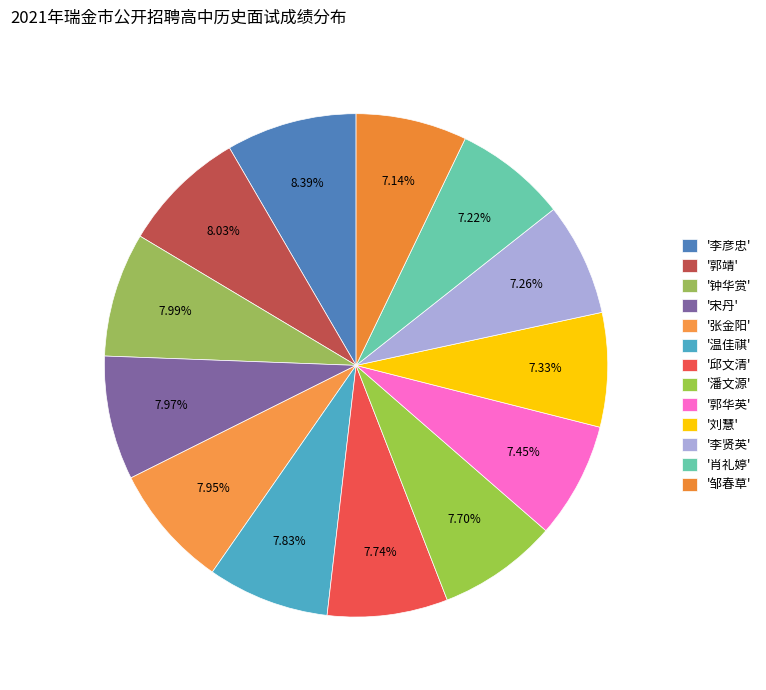

Count the number of slices in the pie.

13